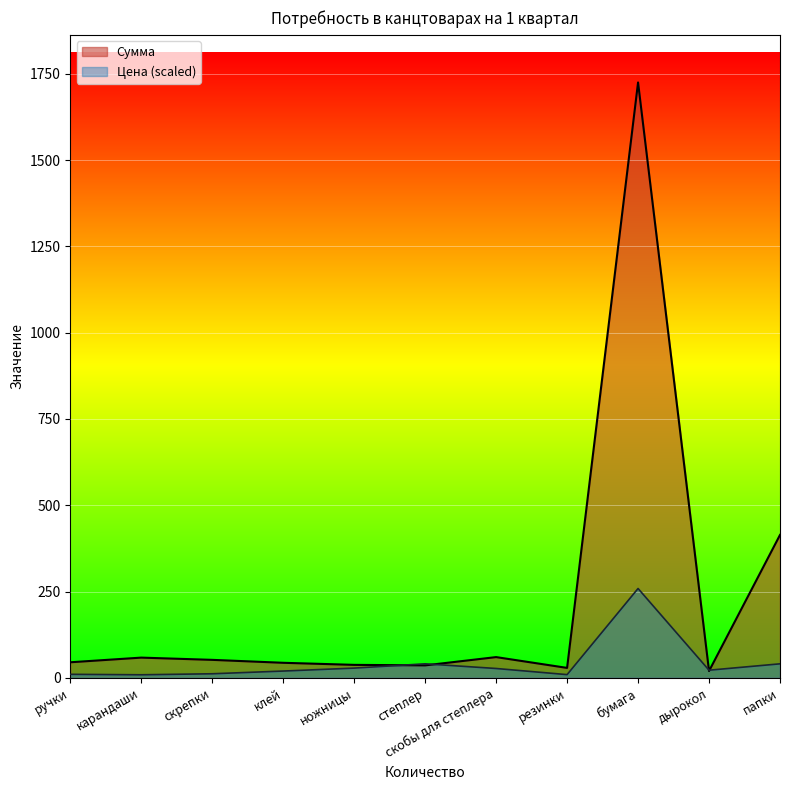

True or false: Сумма and Цена intersect in this chart.

True